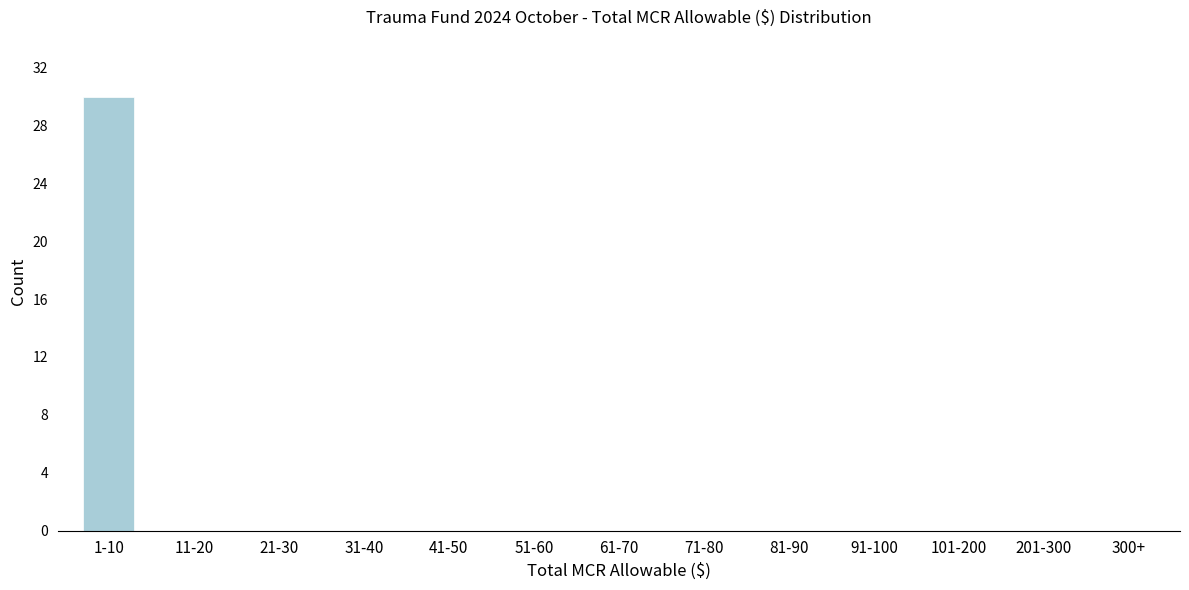

Reading left to right, what are all the values shown in this chart?

1-10=30	11-20=0	21-30=0	31-40=0	41-50=0	51-60=0	61-70=0	71-80=0	81-90=0	91-100=0	101-200=0	201-300=0	300+=0